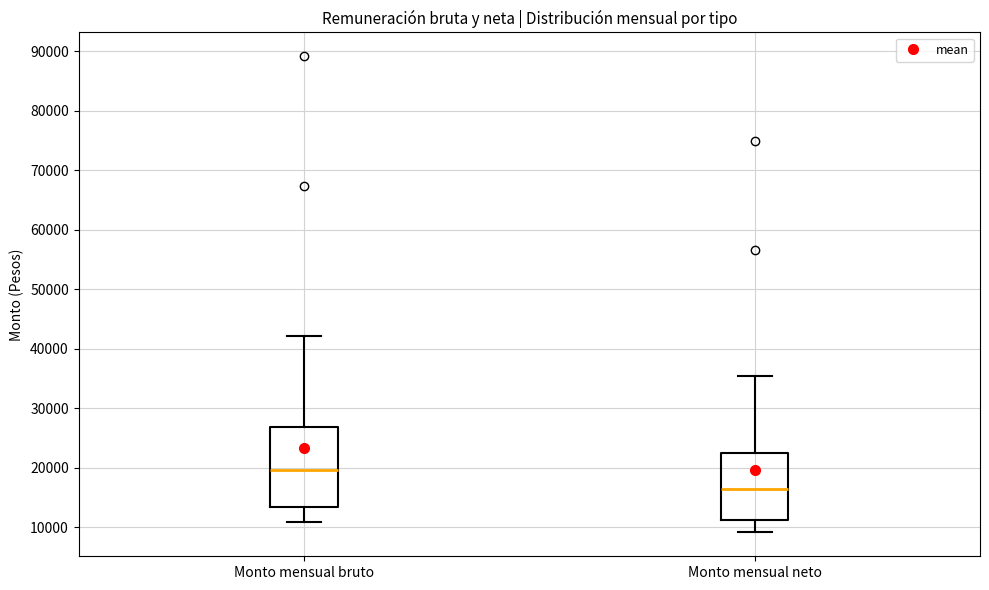

Reading left to right, read every box against the y-axis: the position of its median line, the range the box covers, and the ends of its whiskers. The values are not printed on the chart, so give them approximately, as read against the axis.

Monto mensual bruto: median 20000, box 13000 to 27000, whiskers 11000 to 42000
Monto mensual neto: median 17000, box 11000 to 23000, whiskers 9000 to 35000